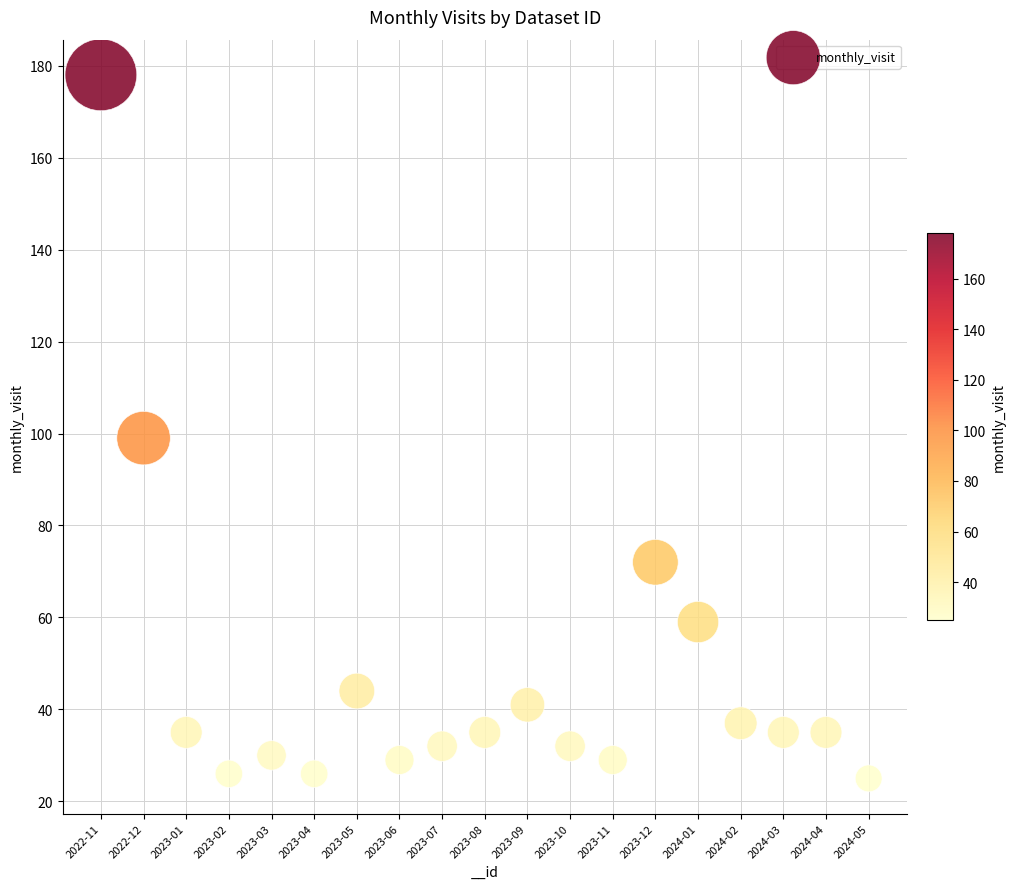

What Y value in the scatter plot is closest to 101?

99